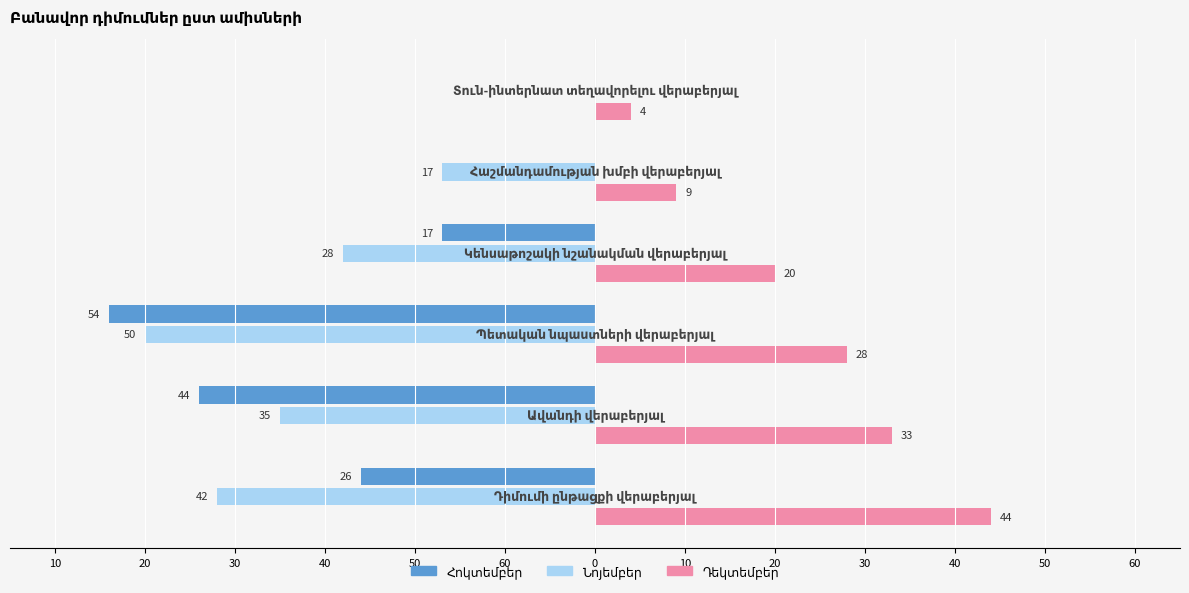

At 10, list the series in order from largest to smallest.

Դեկտեմբեր, Հոկտեմբեր, Նոյեմբեր